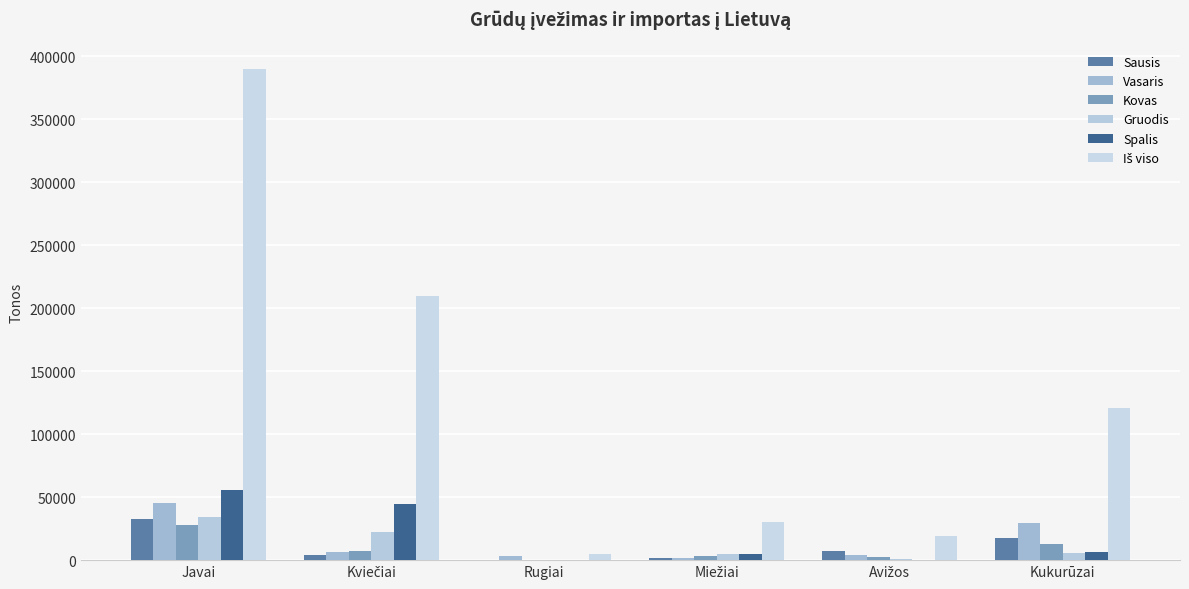

Which category has the lowest value in the Vasaris series?

Miežiai